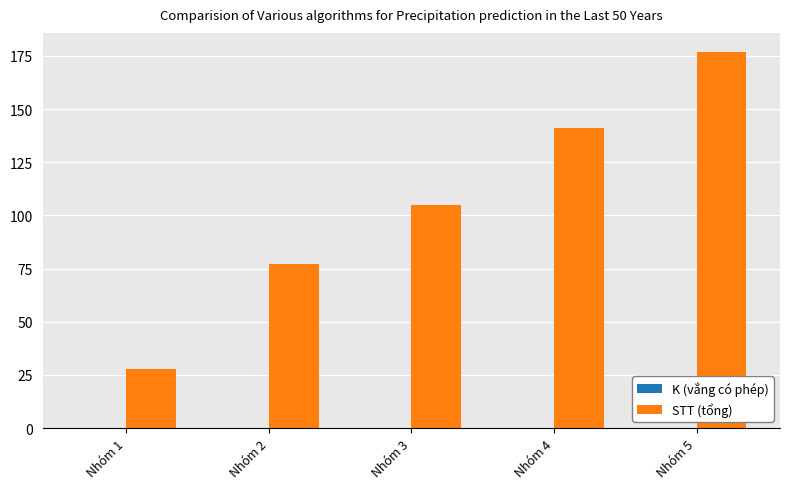

What is the change in value from Nhóm 4 to Nhóm 5?

+36